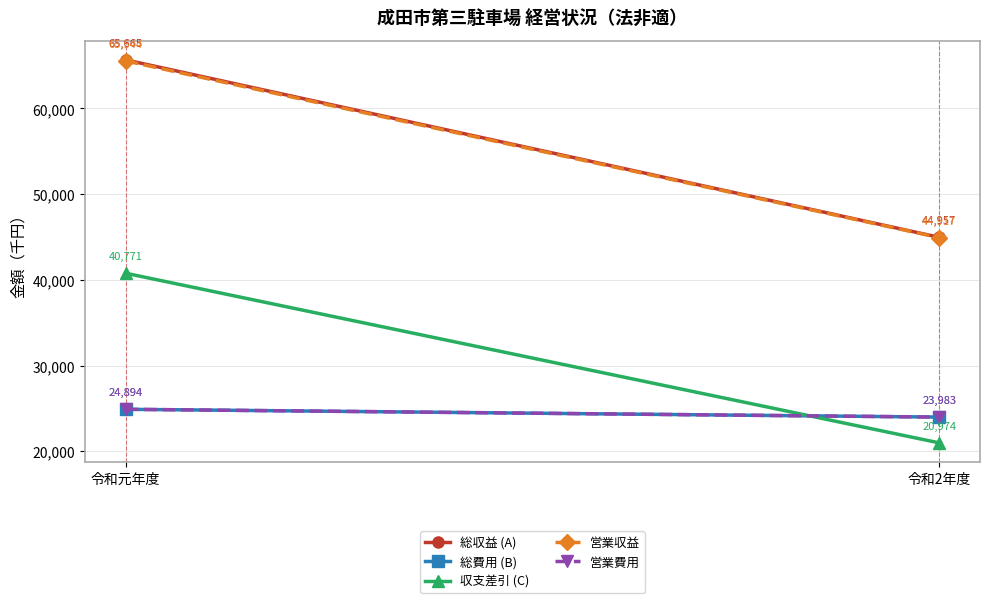

What is the label of the 1st point from the right?

令和2年度